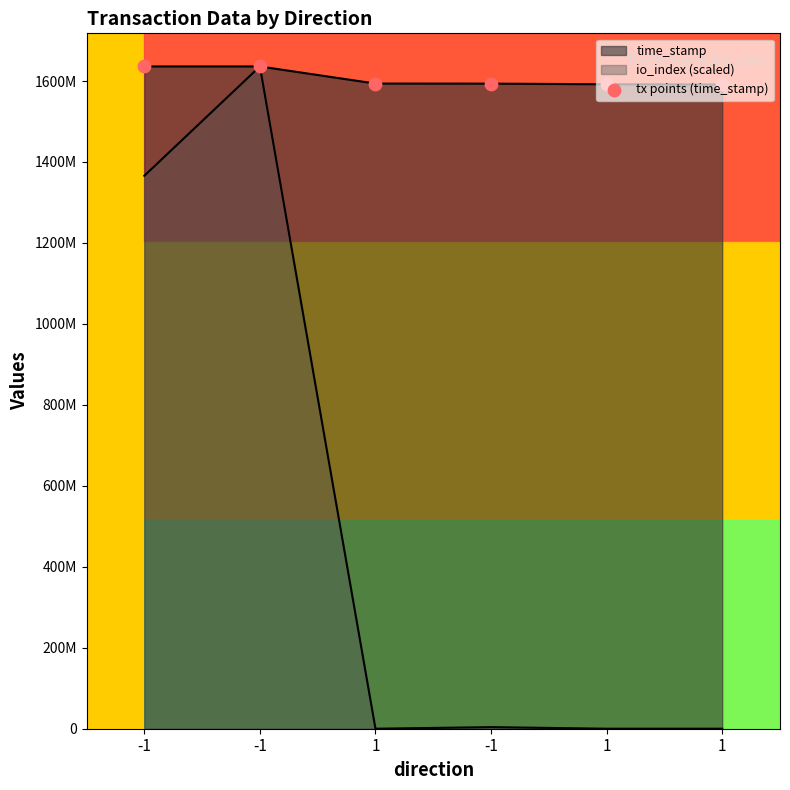

Which has a higher value, -1 or 1?

-1